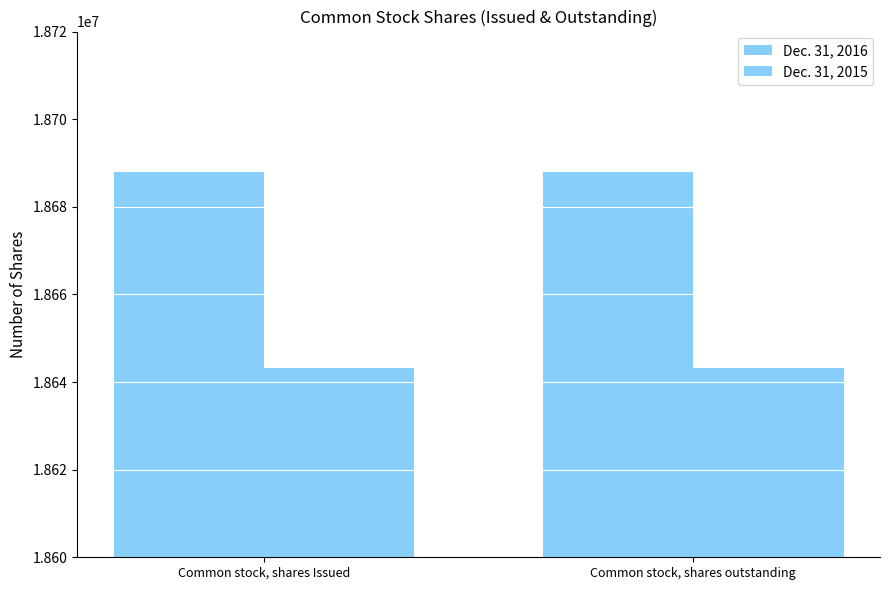

What is the total value across all series at Common stock, shares Issued?

37331275